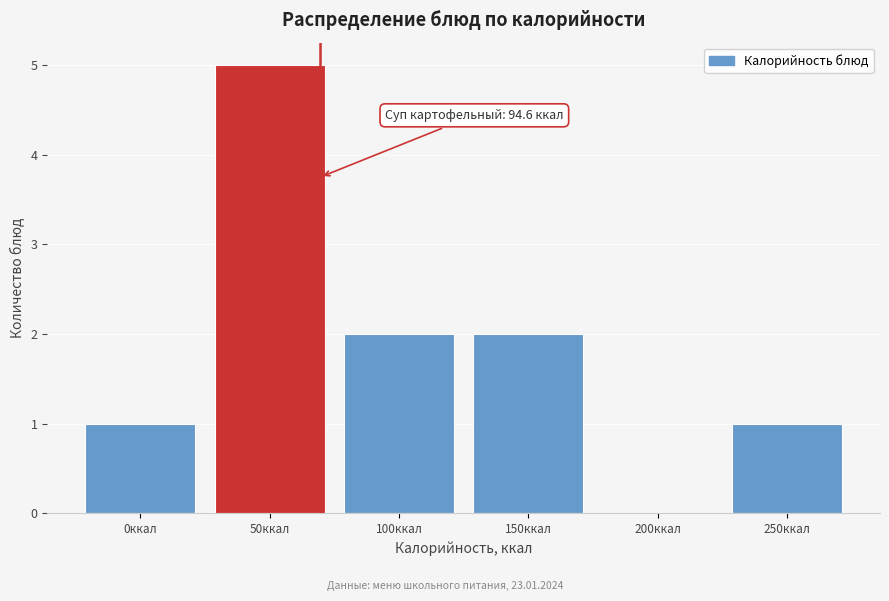

Reading left to right, list all the values displayed in this chart.

0ккал=1	50ккал=5	100ккал=2	150ккал=2	200ккал=0	250ккал=1